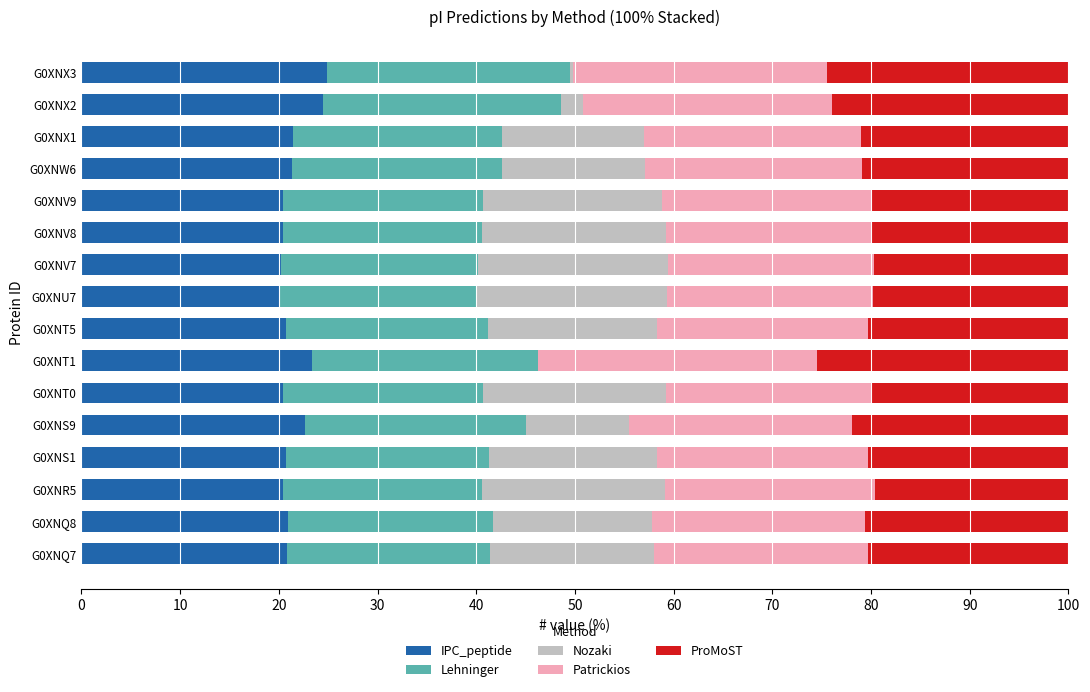

What is the sum of all IPC_peptide values?

343.4